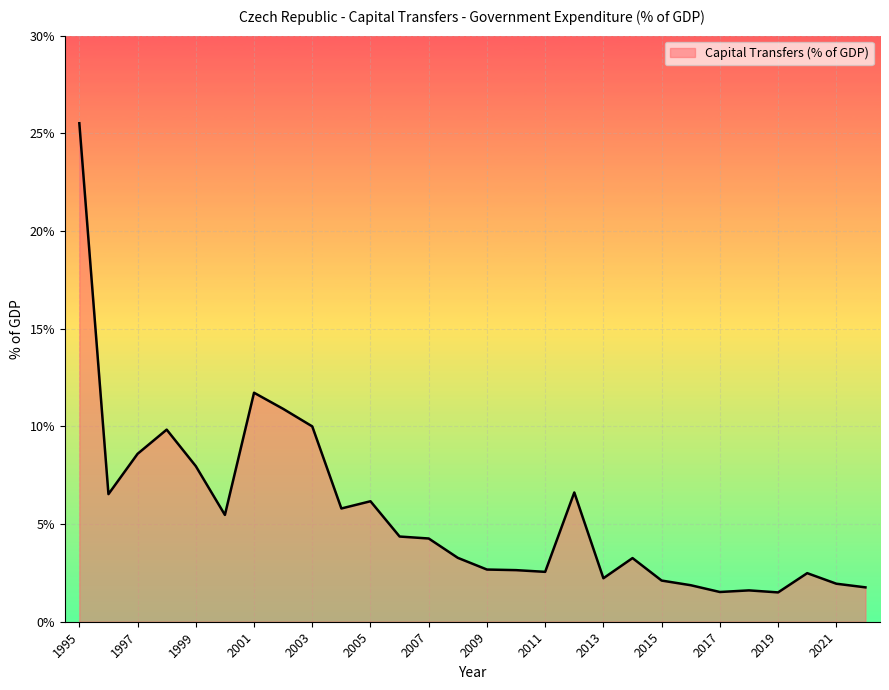

What is the difference between the maximum and minimum values?

24.0